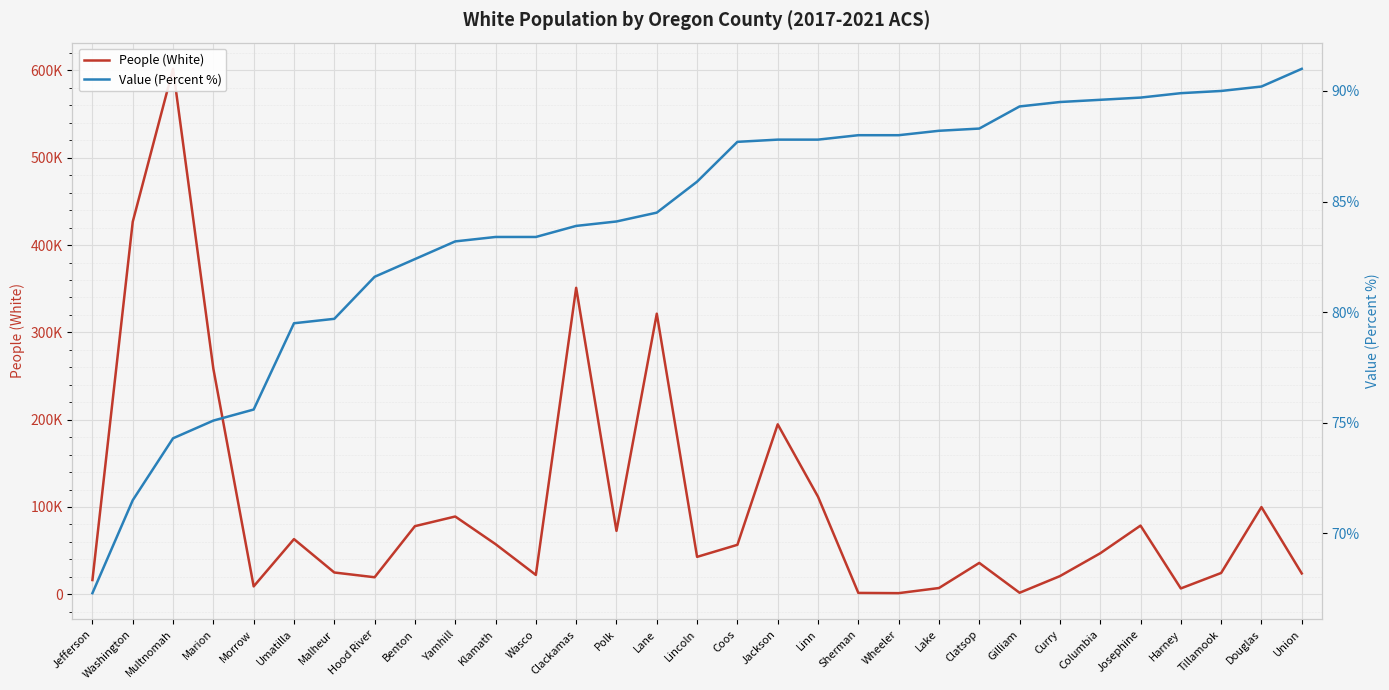

Reading left to right, transcribe all the data shown in this chart.

People (White): 16315.0	426654.0	601826.0	258281.0	9039.0	63203.0	24957.0	19506.0	78029.0	89083.0	57437.0	22184.0	351022.0	72636.0	321381.0	42844.0	56669.0	194669.0	111729.0	1570.0	1300.0	7165.0	35941.0	1745.0	20790.0	46948.0	78668.0	6699.0	24410.0	99863.0	23881.0
Value (Percent %): 67.3	71.5	74.3	75.1	75.6	79.5	79.7	81.6	82.4	83.2	83.4	83.4	83.9	84.1	84.5	85.9	87.7	87.8	87.8	88.0	88.0	88.2	88.3	89.3	89.5	89.6	89.7	89.9	90.0	90.2	91.0